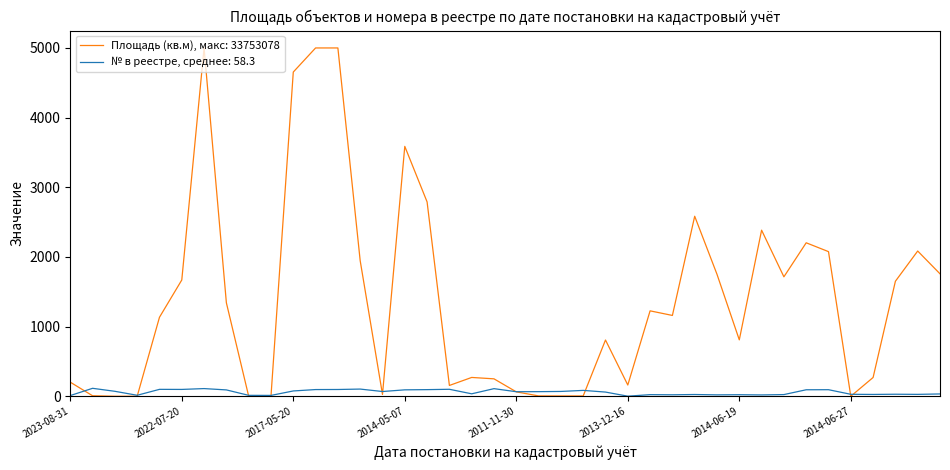

Which series has the largest range (max minus min)?

Площадь (кв.м), макс: 33753078